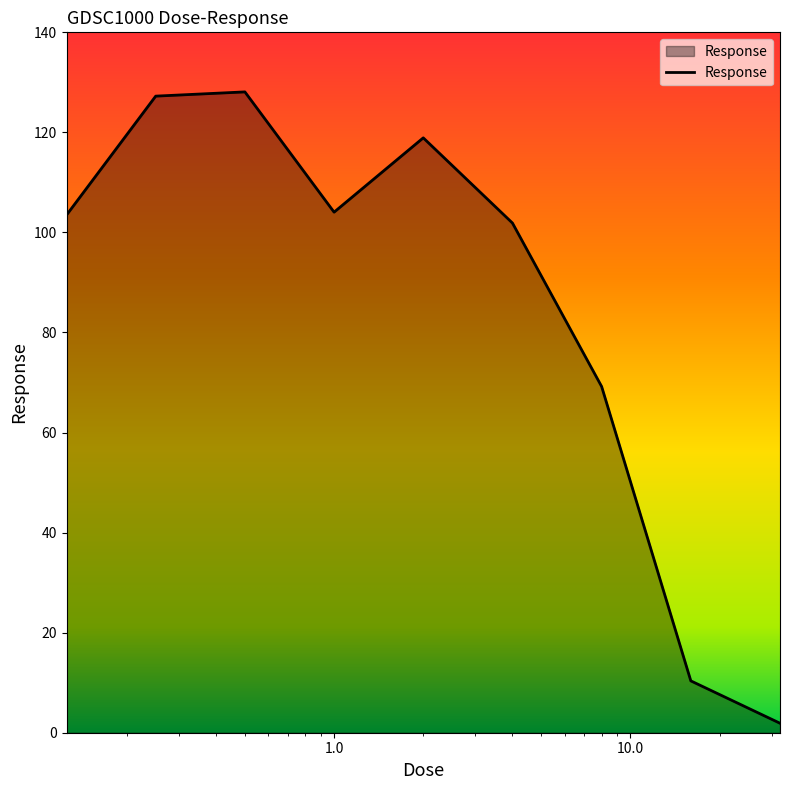

How many values are below 103?

4